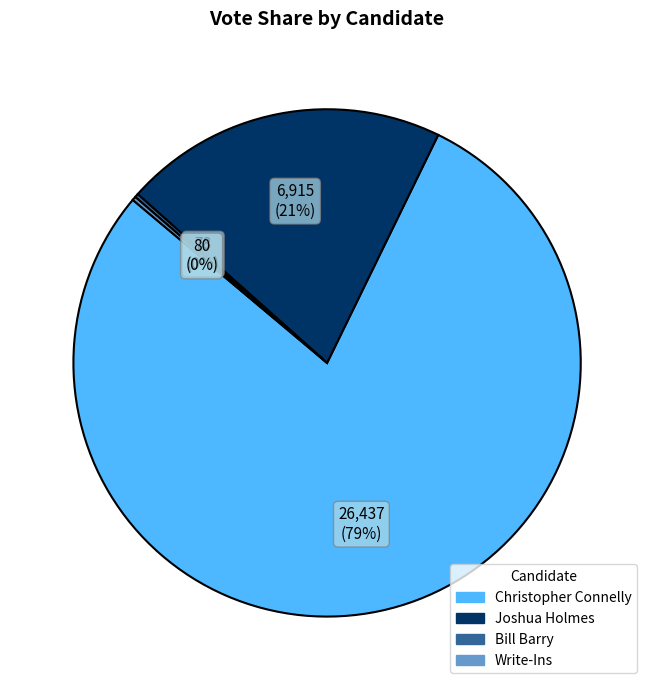

The Joshua Holmes slice represents 29% of the pie. True or false?

False